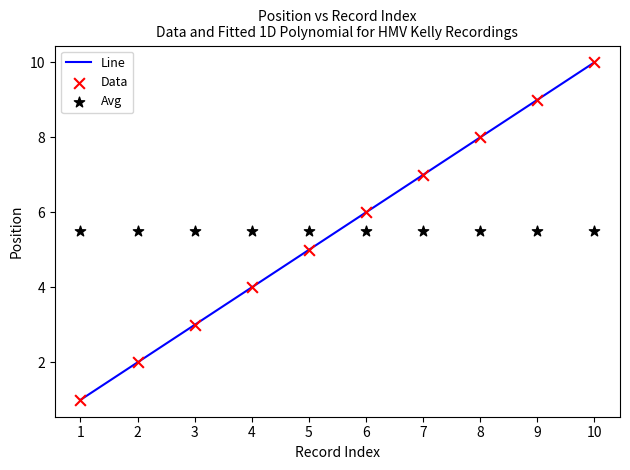

Between 8 and 6, which is larger?

8